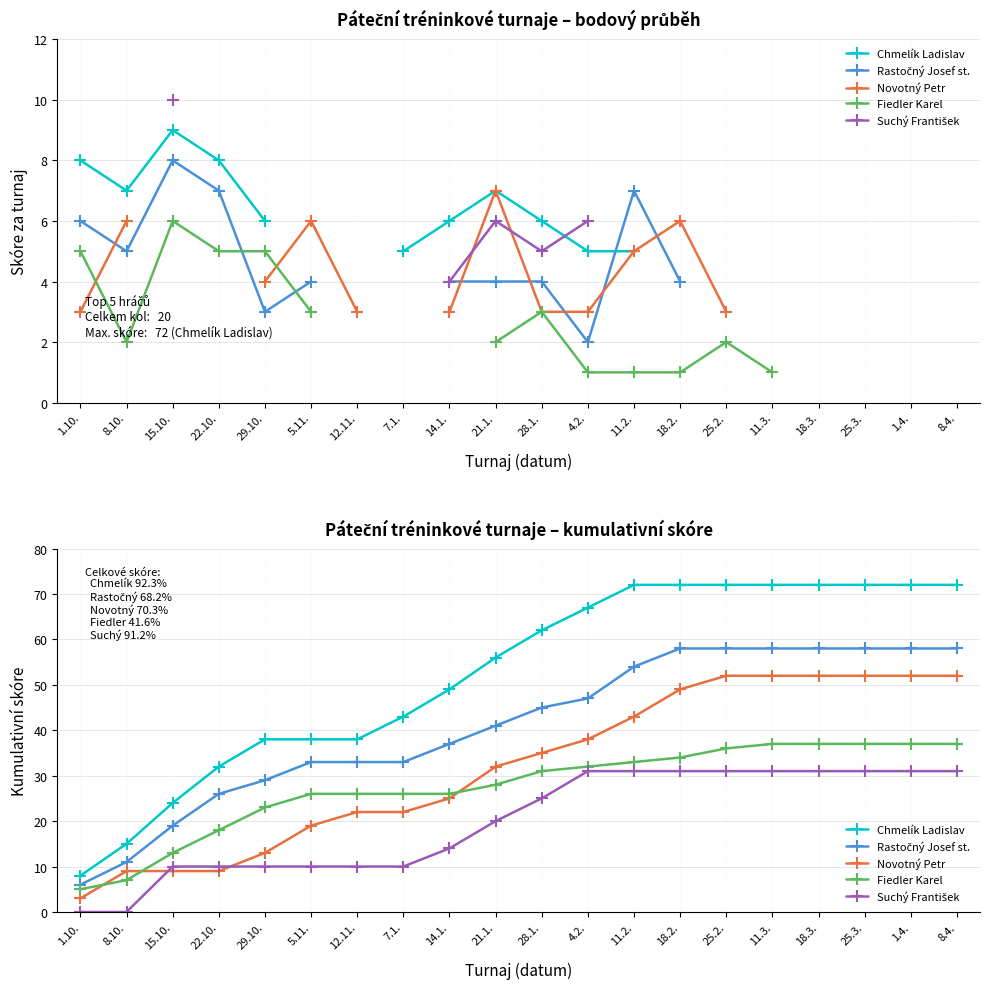

List the labels in order of Fiedler Karel value, smallest first.

1.10., 8.10., 15.10., 22.10., 29.10., 5.11., 12.11., 7.1., 14.1., 21.1., 28.1., 4.2., 11.2., 18.2., 25.2., 11.3., 18.3., 25.3., 1.4., 8.4.